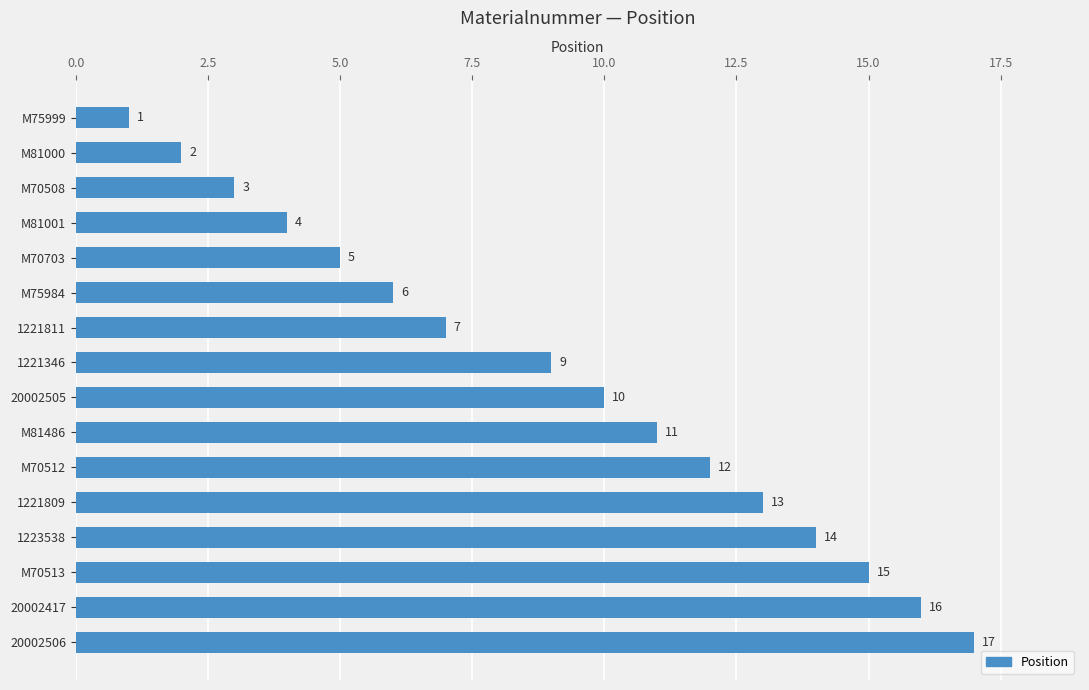

List the labels in order of value, smallest first.

M75999, M81000, M70508, M81001, M70703, M75984, 1221811, 1221346, 20002505, M81486, M70512, 1221809, 1223538, M70513, 20002417, 20002506